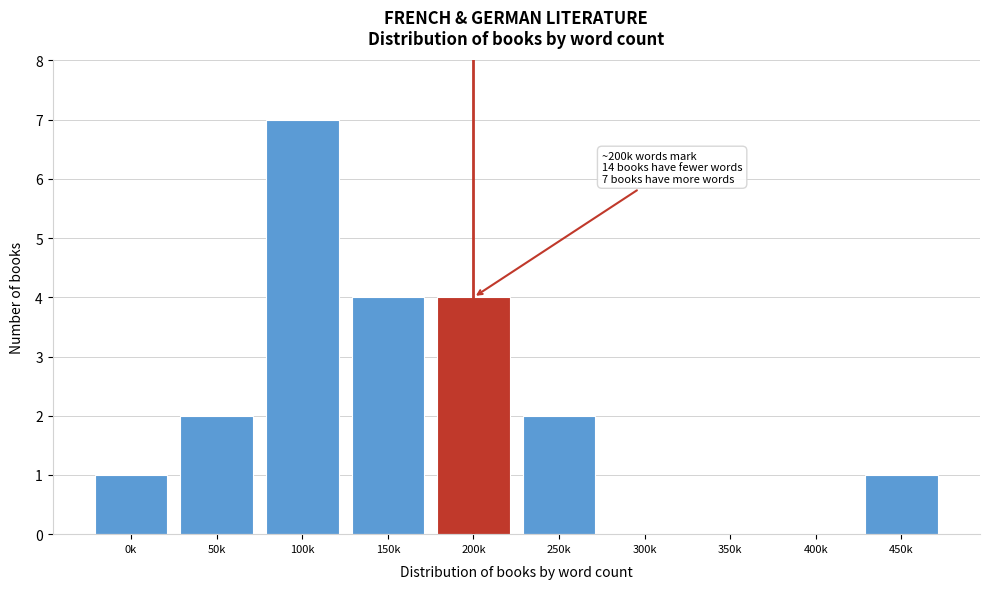

Reading left to right, list all the values displayed in this chart.

0k=1	50k=2	100k=7	150k=4	200k=4	250k=2	300k=0	350k=0	400k=0	450k=1